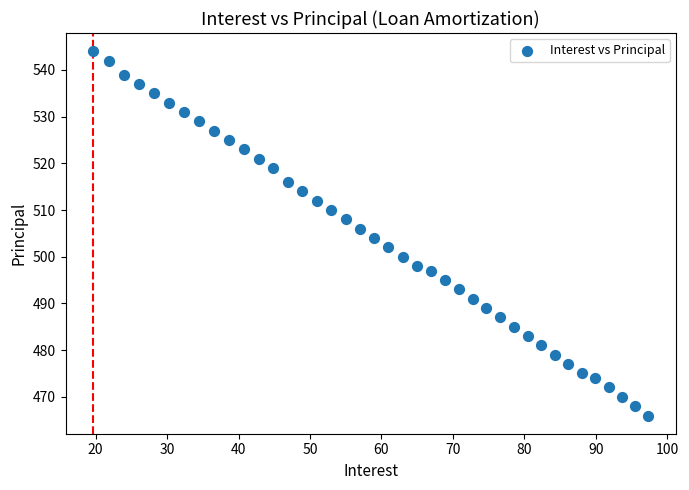

What is the range of Y values (max minus min)?

78